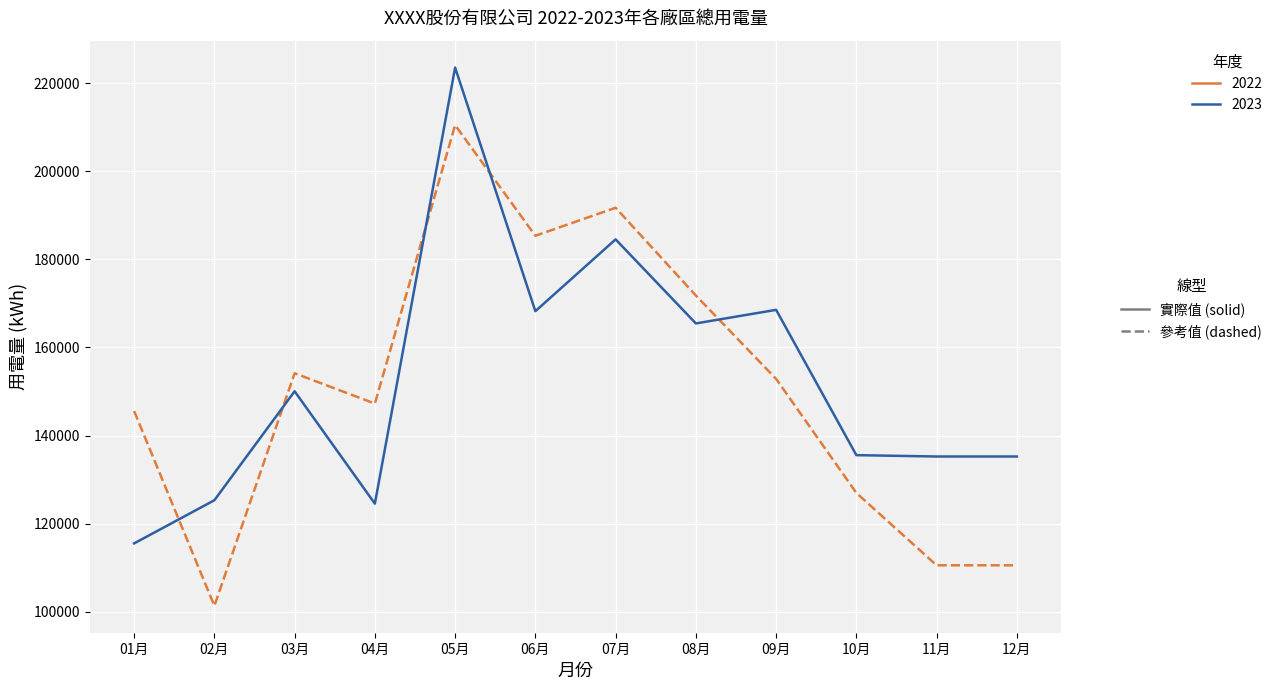

At which category is the sum across all series the highest?

05月